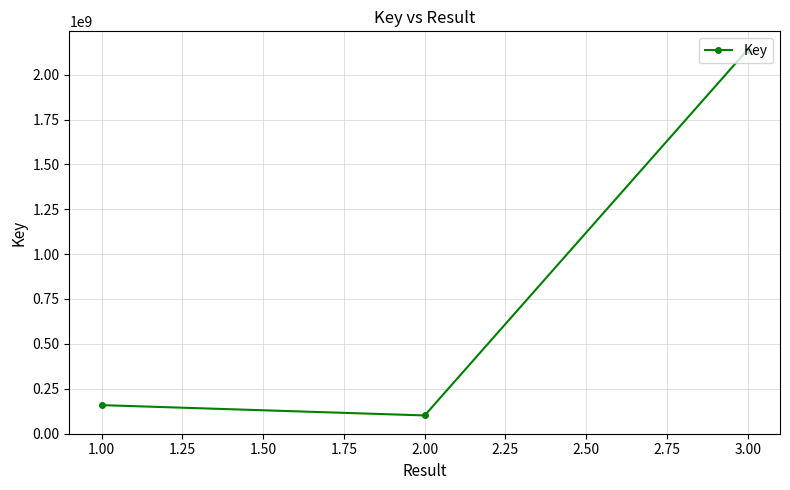

What is the average value?

799509087